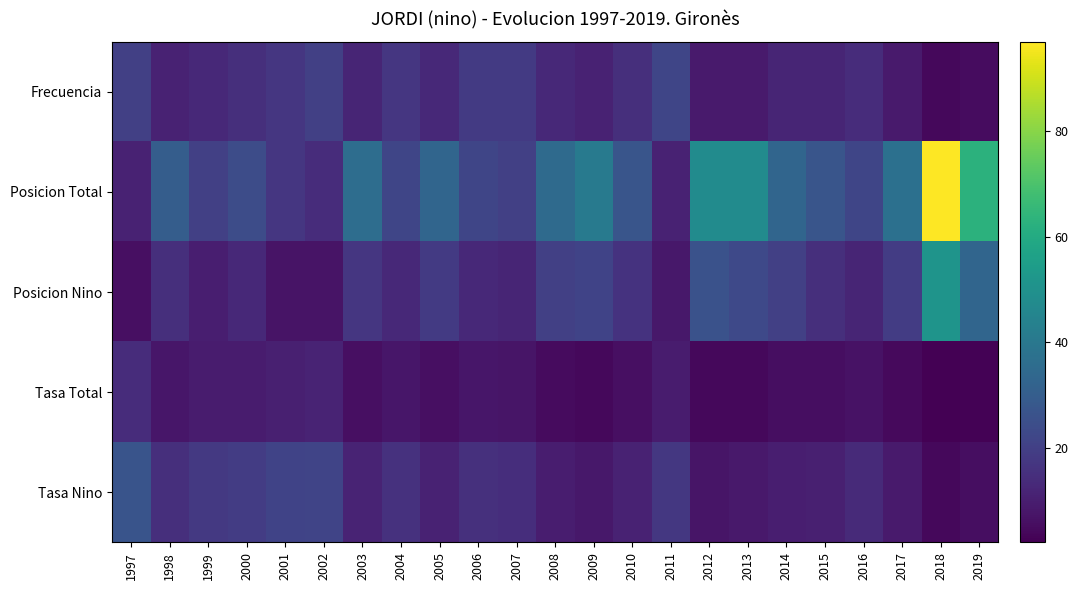

What is the total value across all series at 1997?

78.0